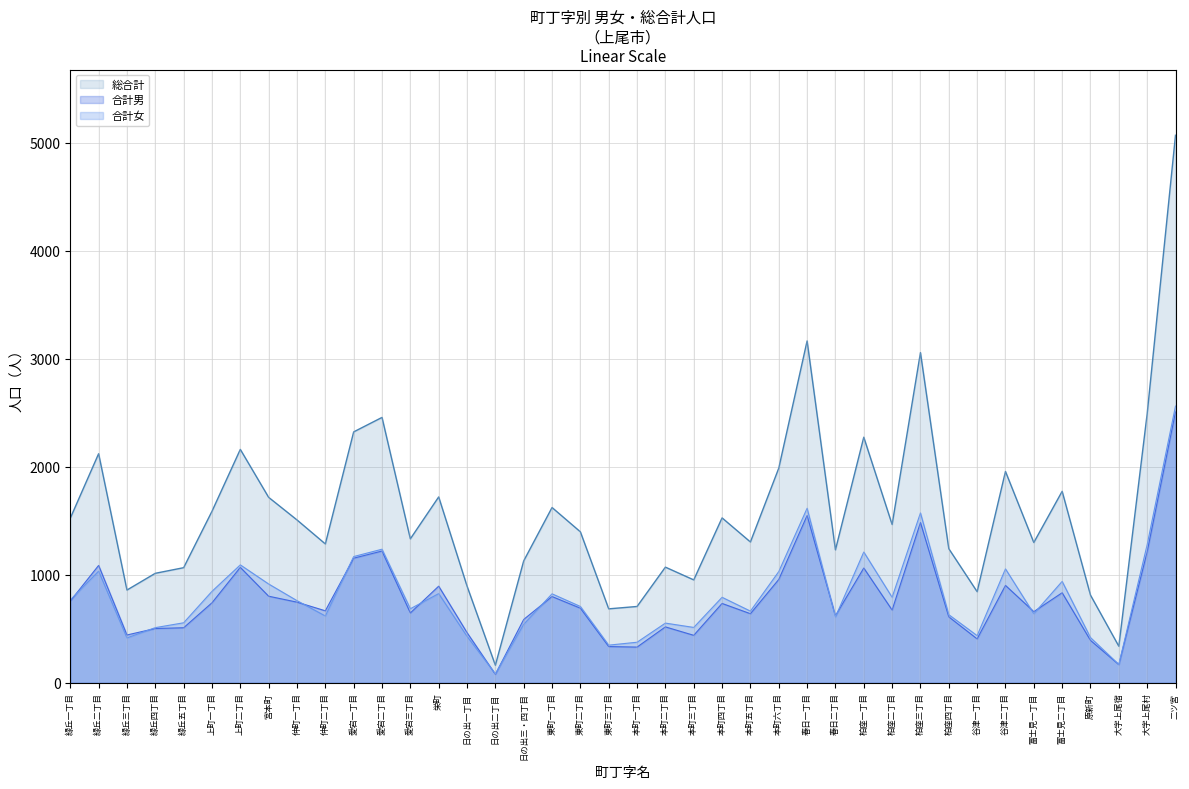

True or false: 合計男_line and 総合計_line cross at least once.

False